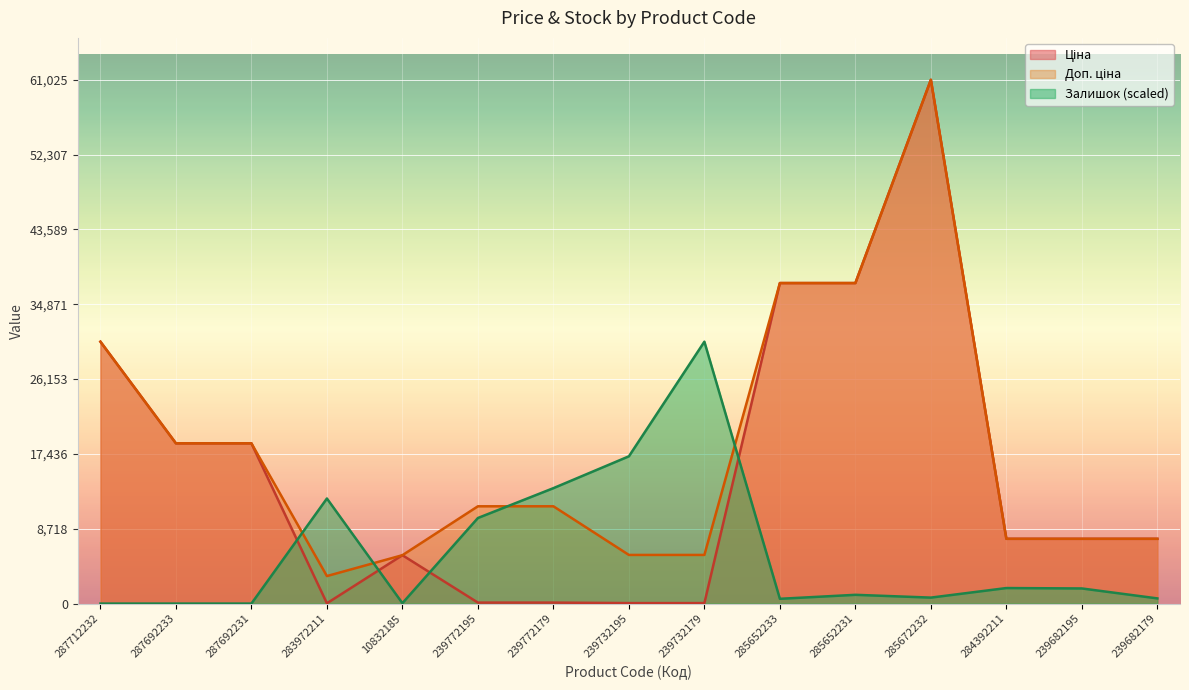

Which series changed the most between 287692231 and 239732179?

Залишок (scaled)